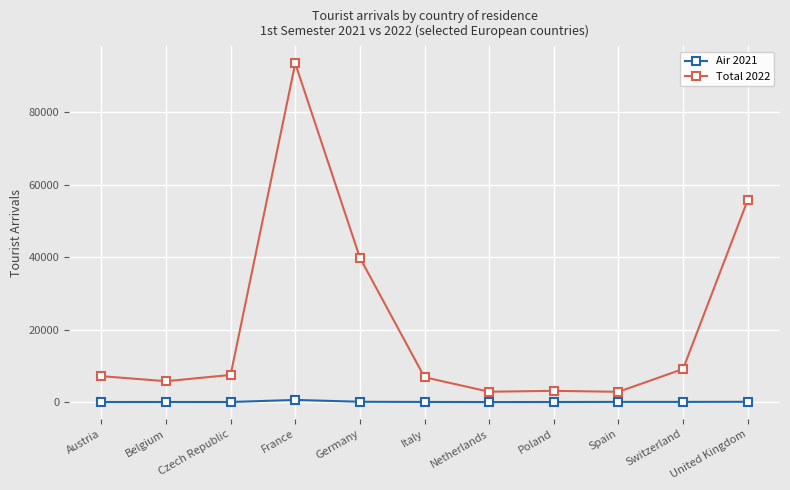

What is the difference between the maximum and minimum values in the Air 2021 series?

586